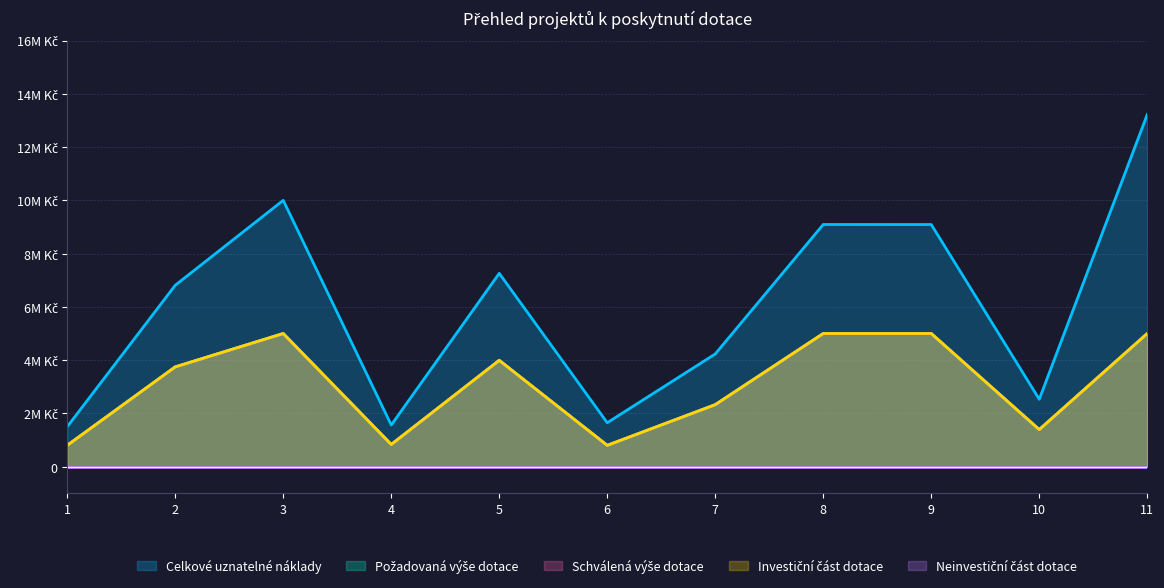

What is the value of the Schválená výše dotace point at the 7th from the left?

2327800